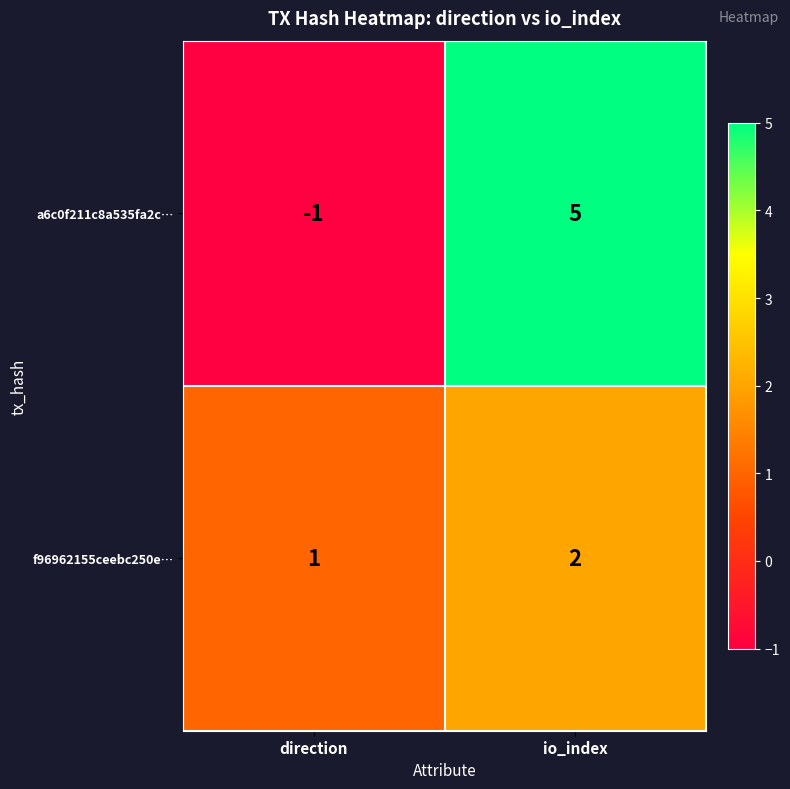

List the series in order of their peak value, highest first.

a6c0f211c8a535fa2c…, f96962155ceebc250e…